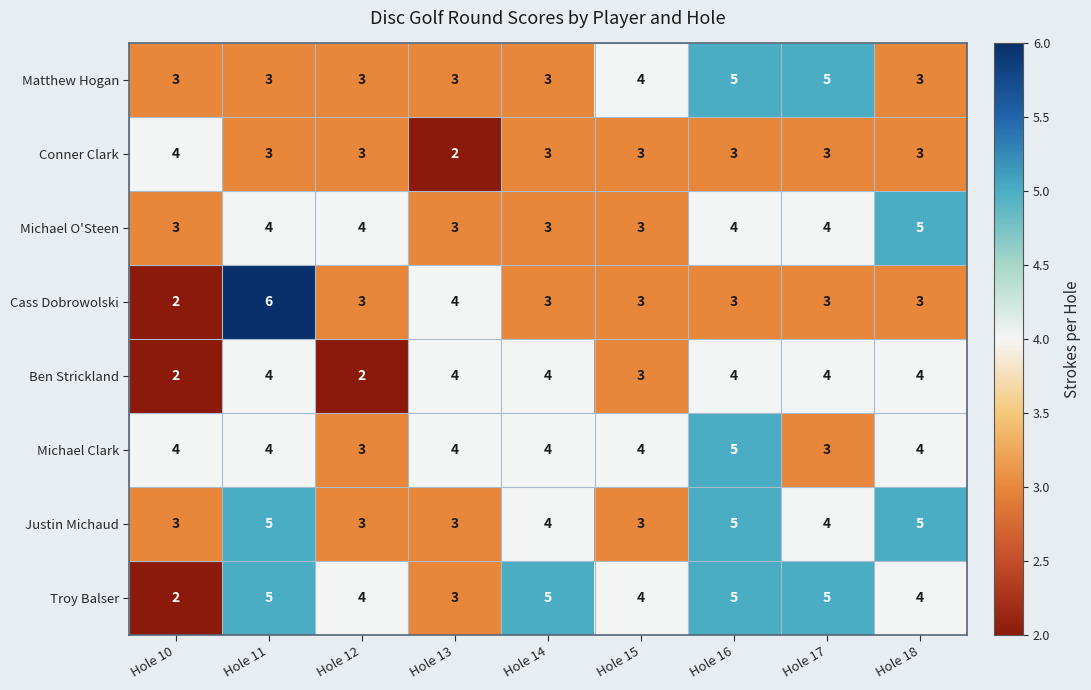

Which series changed the most between Hole 14 and Hole 17?

Matthew Hogan